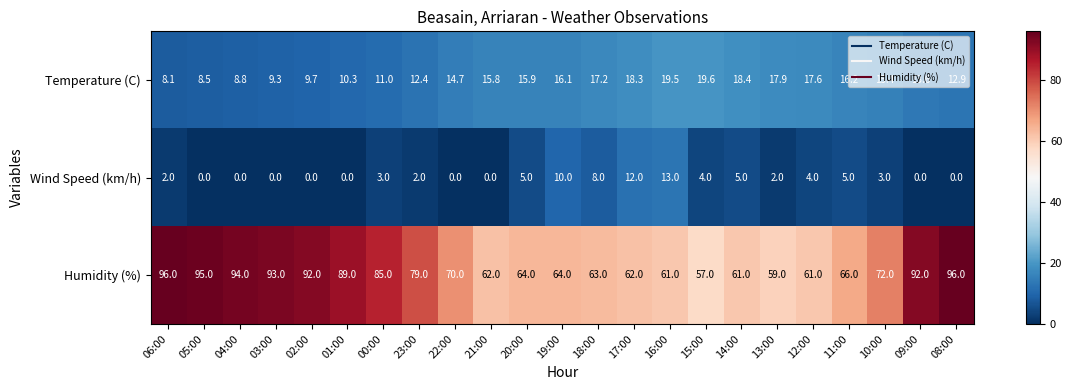

Read the Wind Speed (km/h) value at 18:00.

8.0